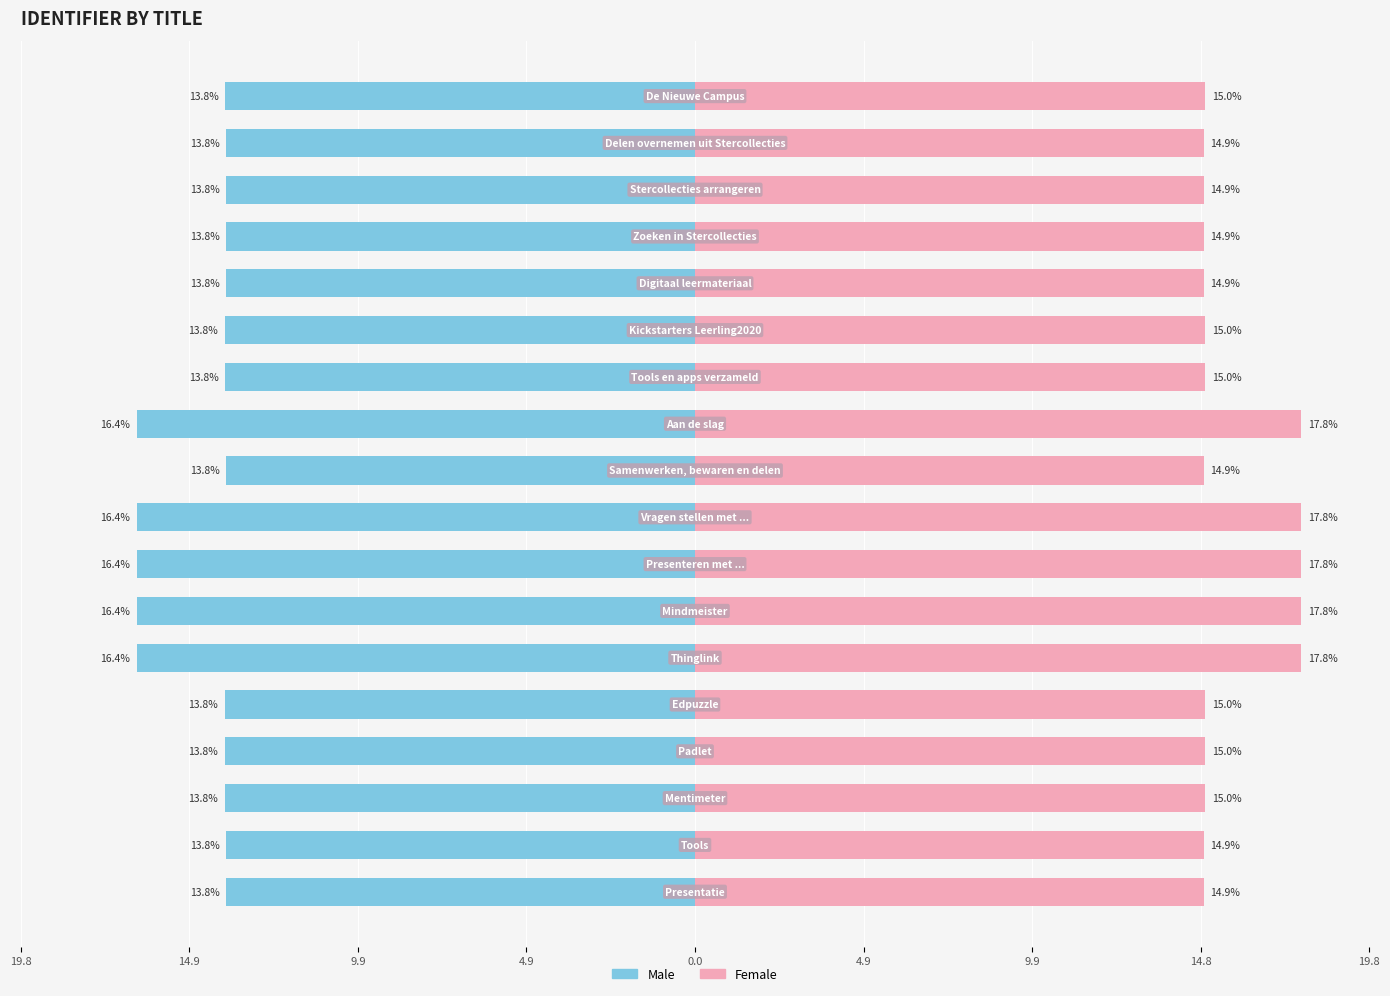

Is the value of Female at 15 greater than the value of Male at 12?

Yes